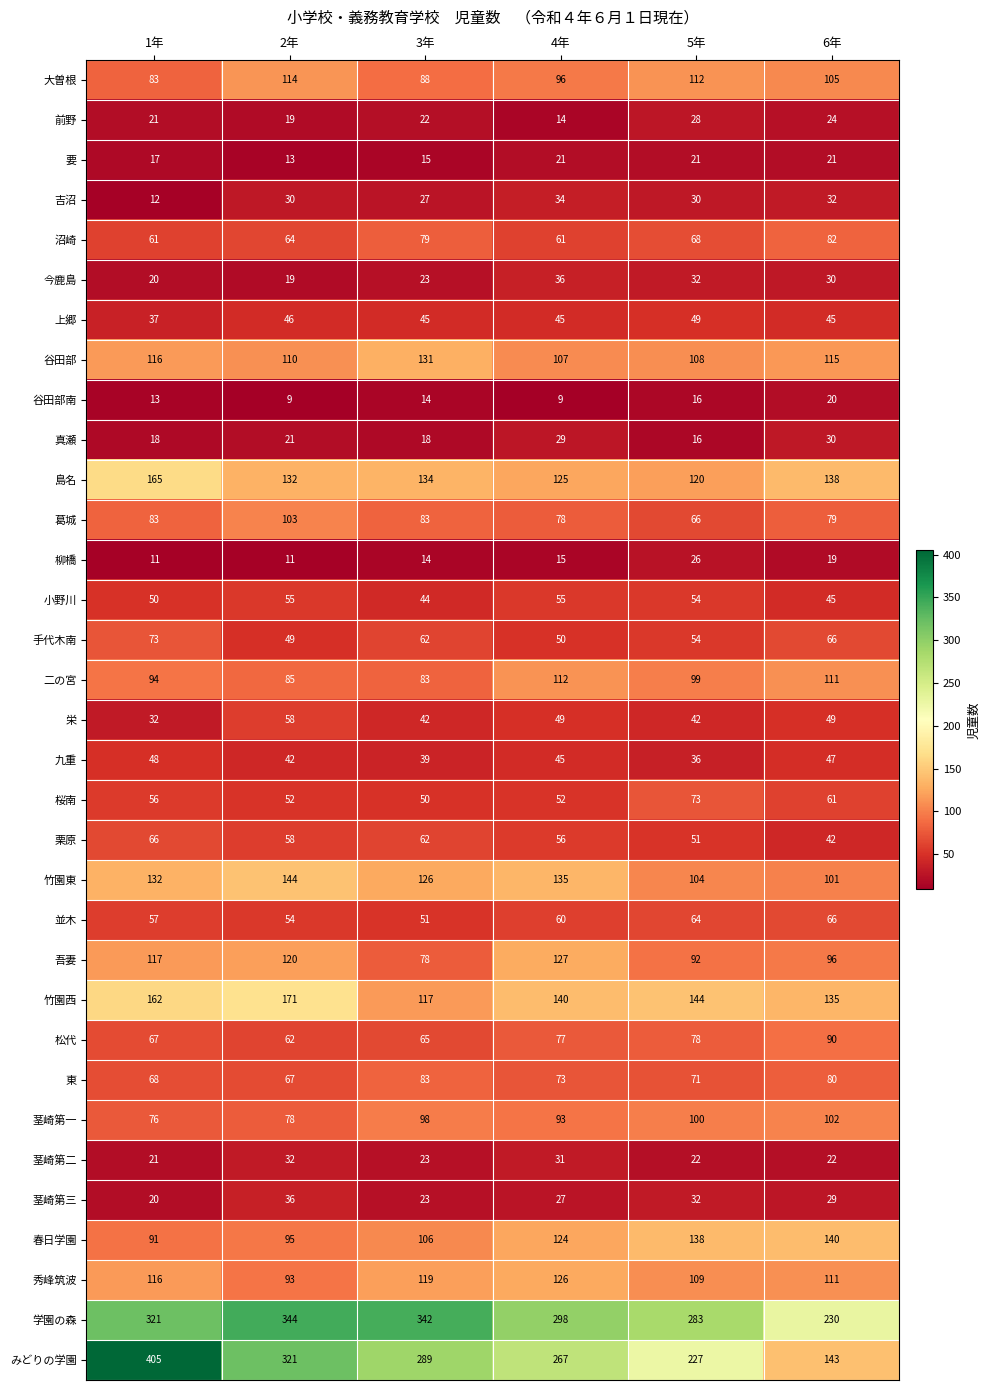

Which series has the largest total across all categories?

学園の森